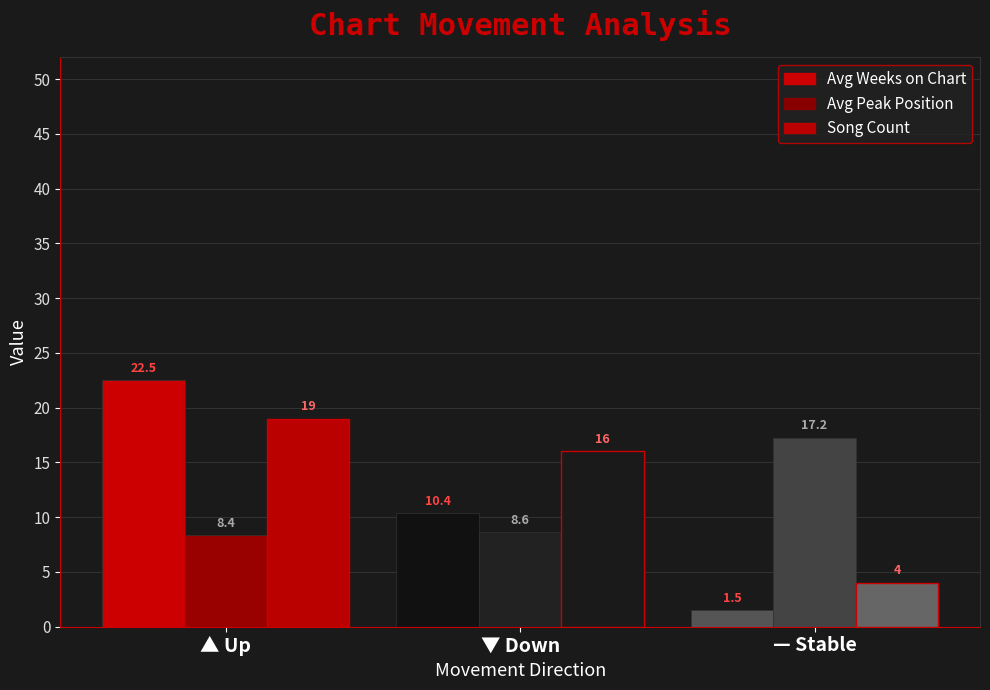

Reading left to right, list all the values displayed in this chart.

Avg Weeks on Chart: 22.5	10.4	1.5
Avg Peak Position: 8.4	8.6	17.2
Song Count: 19.0	16.0	4.0